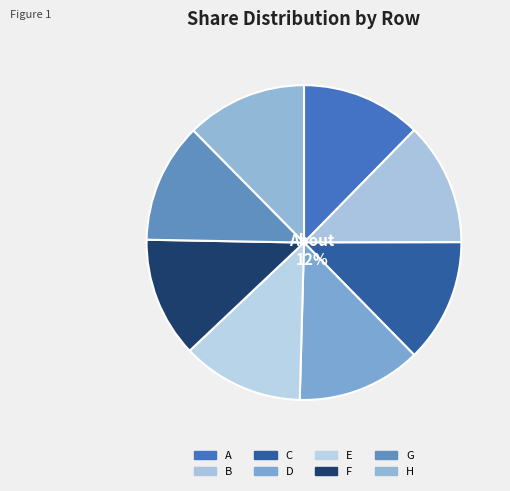

Rank the categories by value from highest to lowest.

D, C, B, E, H, F, A, G